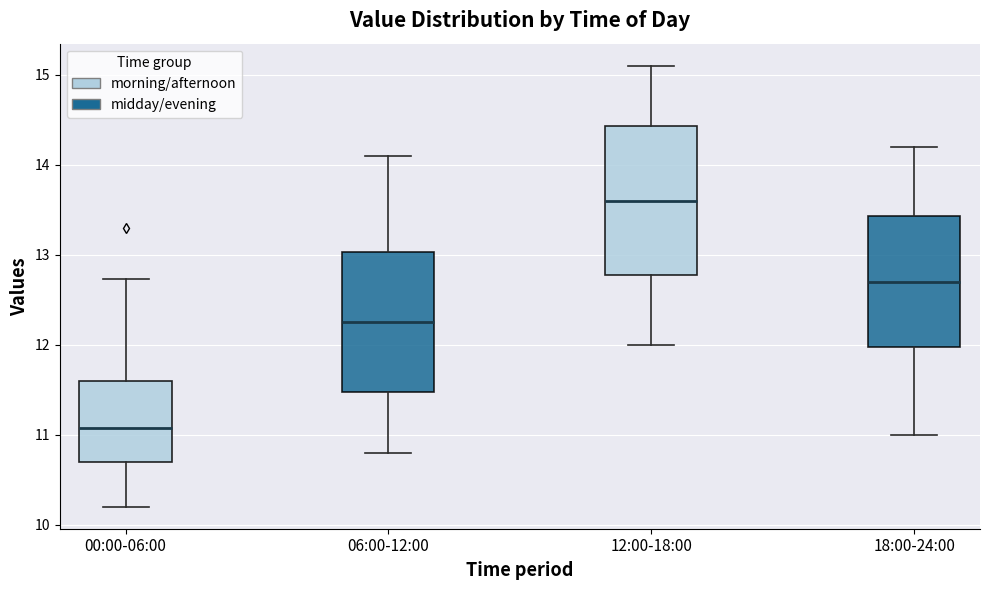

Where does the median line of the box for 18:00-24:00 sit on the y-axis? The values are not printed on the chart, so give them approximately, as read against the axis.

12.7